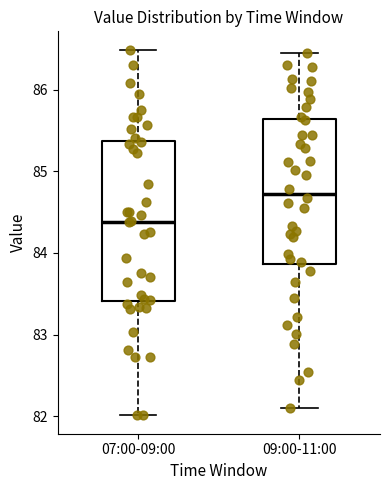

Where is the upper edge of the box for 09:00-11:00 on the y-axis? The values are not printed on the chart, so give them approximately, as read against the axis.

85.6